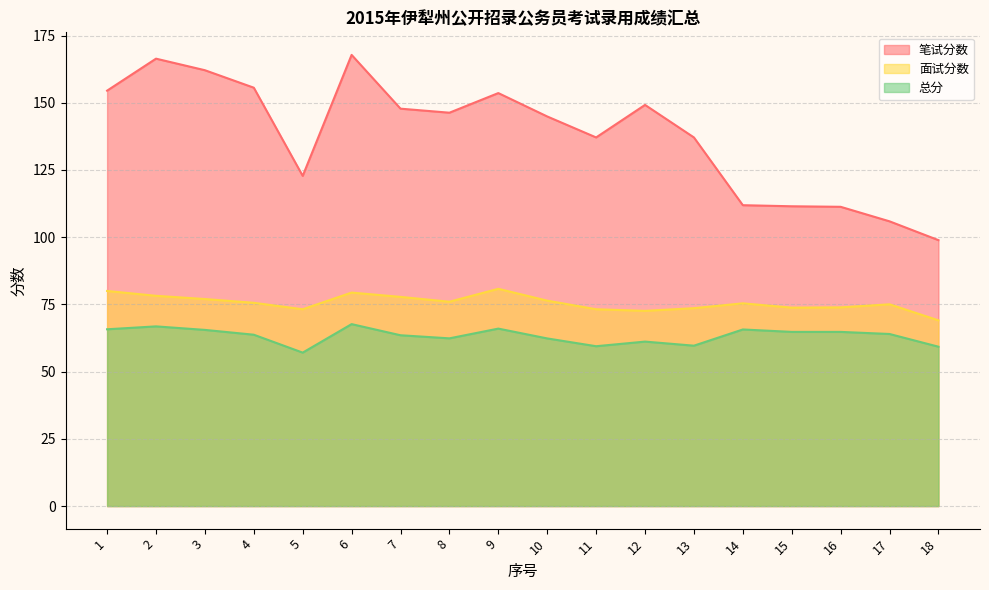

What is the highest value of the 面试分数 series?

80.8